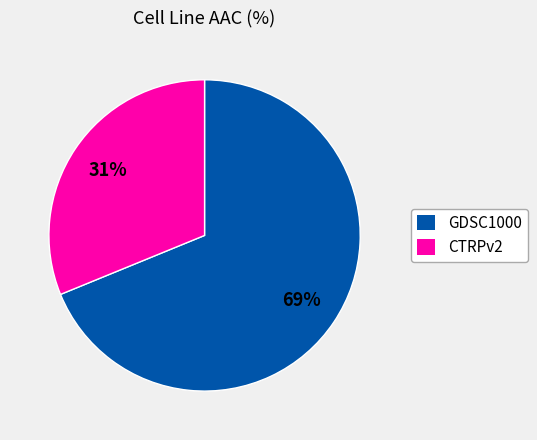

Rank the categories by value from lowest to highest.

CTRPv2, GDSC1000